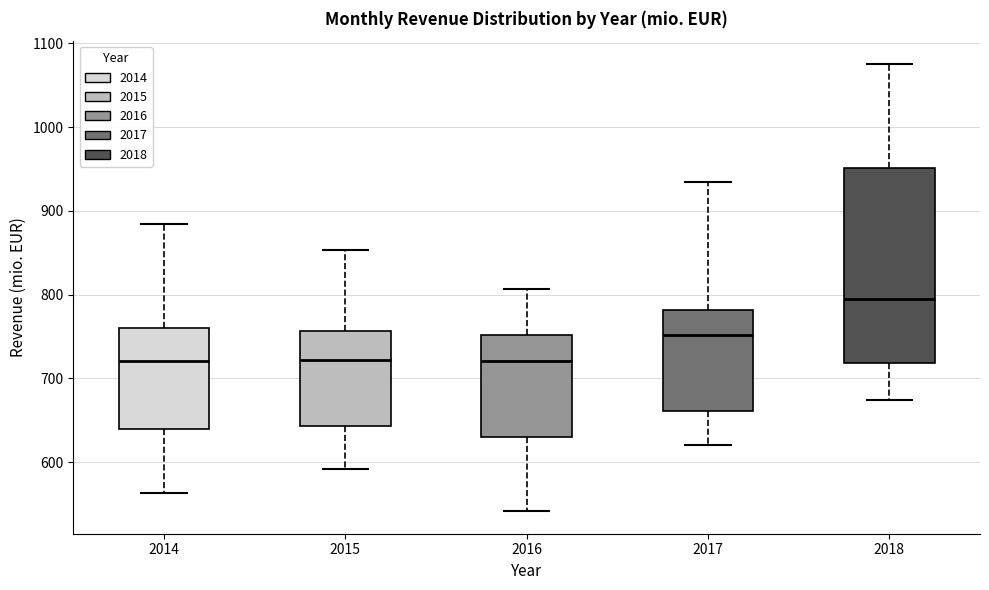

Which box is the tallest, from its lower edge to its upper edge?

2018